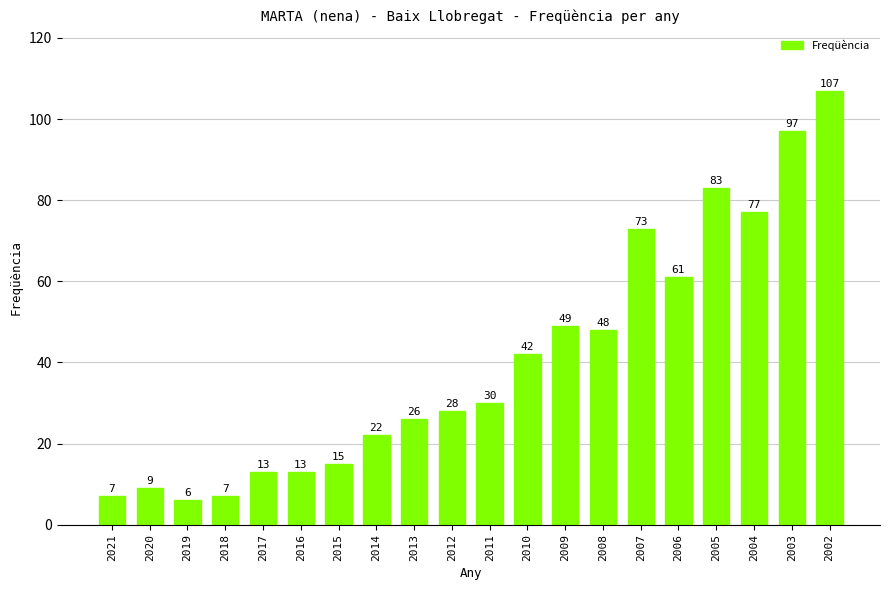

Reading left to right, transcribe all the data shown in this chart.

2021=7	2020=9	2019=6	2018=7	2017=13	2016=13	2015=15	2014=22	2013=26	2012=28	2011=30	2010=42	2009=49	2008=48	2007=73	2006=61	2005=83	2004=77	2003=97	2002=107